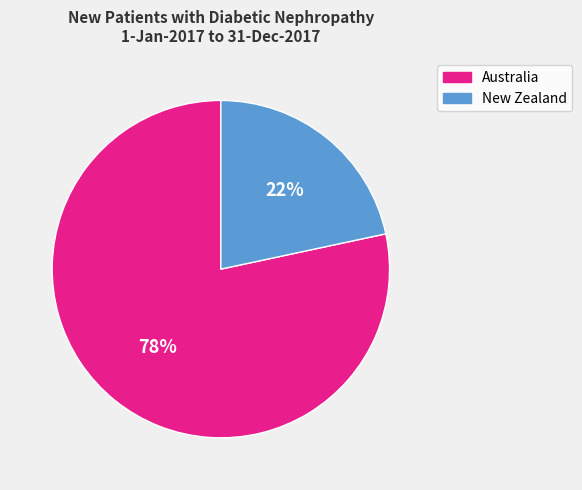

How many segments does this pie chart have?

2